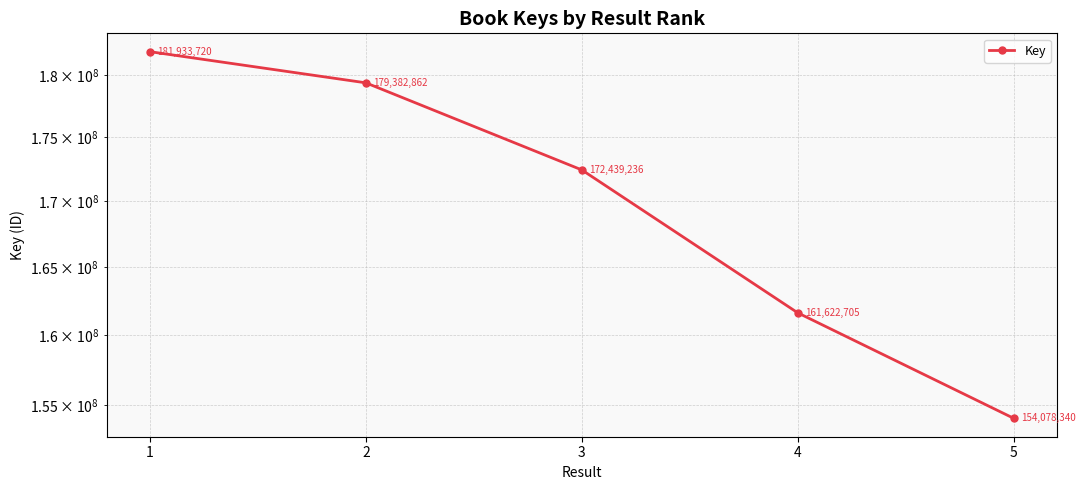

Rank the categories by value from lowest to highest.

5, 4, 3, 2, 1